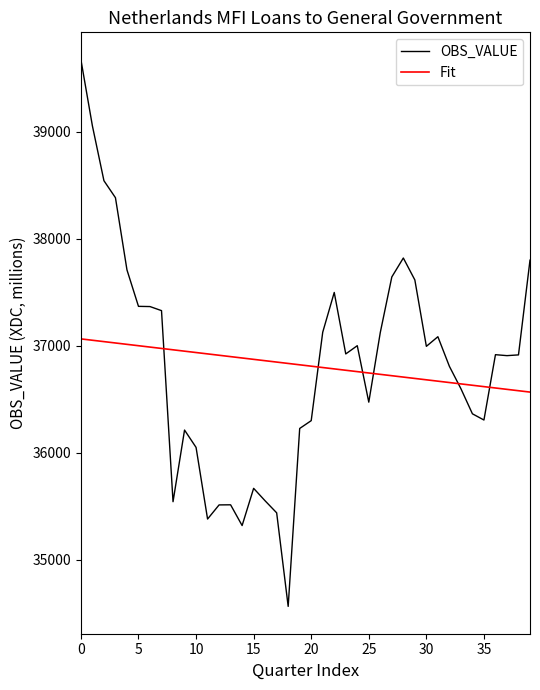

What is the minimum value shown in the chart?

34562.0